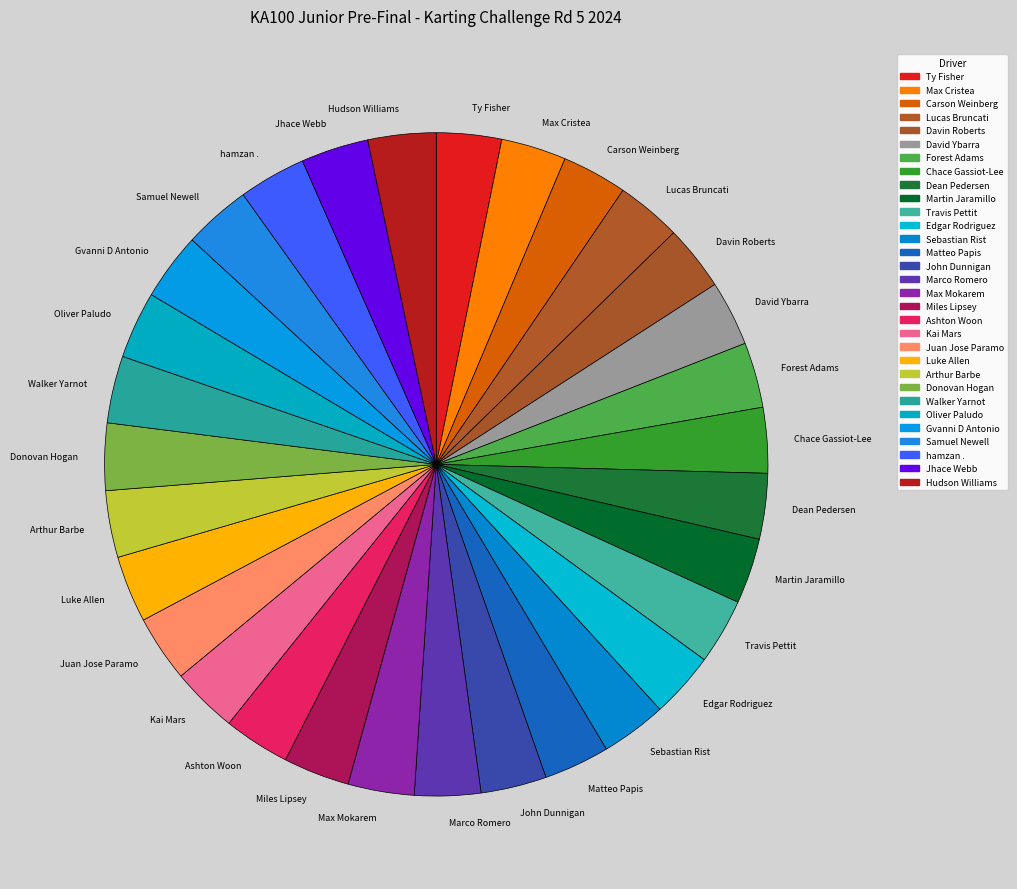

Is it true that Carson Weinberg is 3% of the pie?

True